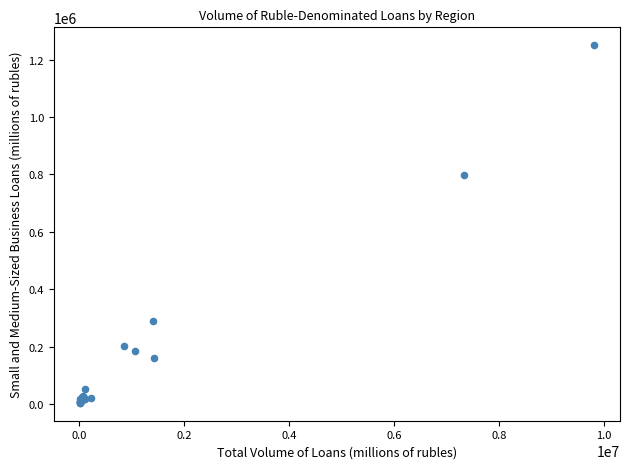

What Y value in the scatter plot is closest to 627203?

799408